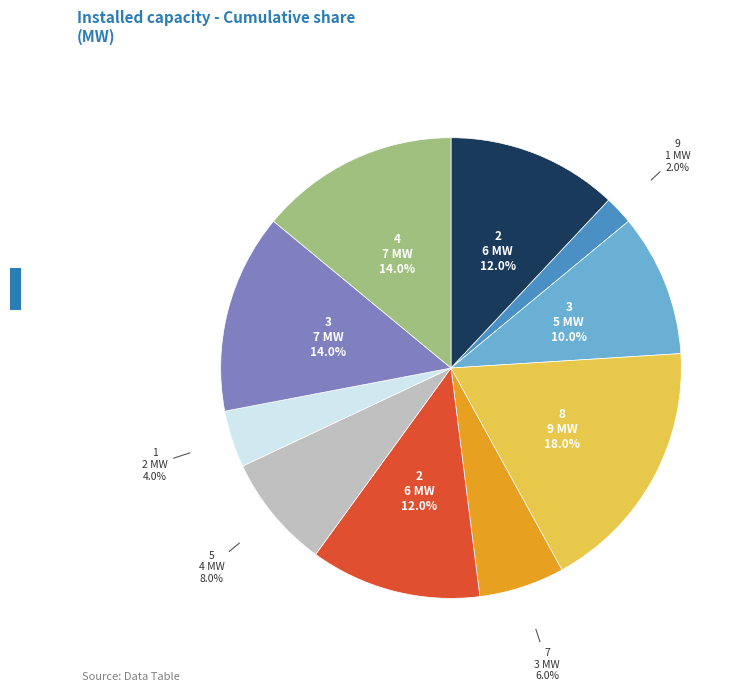

Is there any slice that represents more than half of the pie?

No